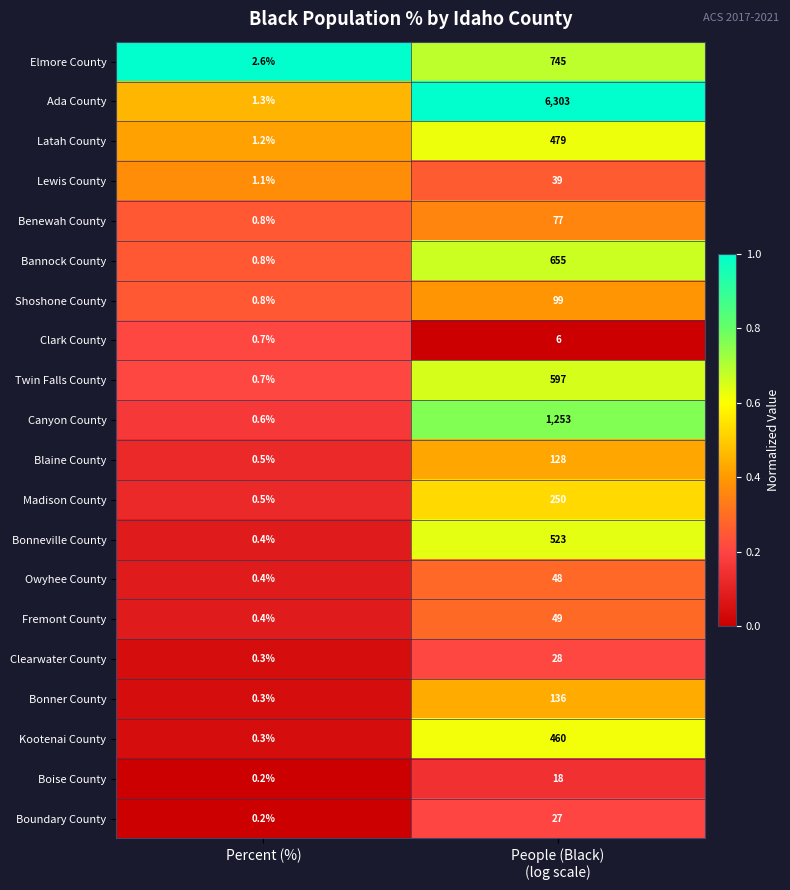

The value of Kootenai County at Percent (%) is 0.3. True or false?

True